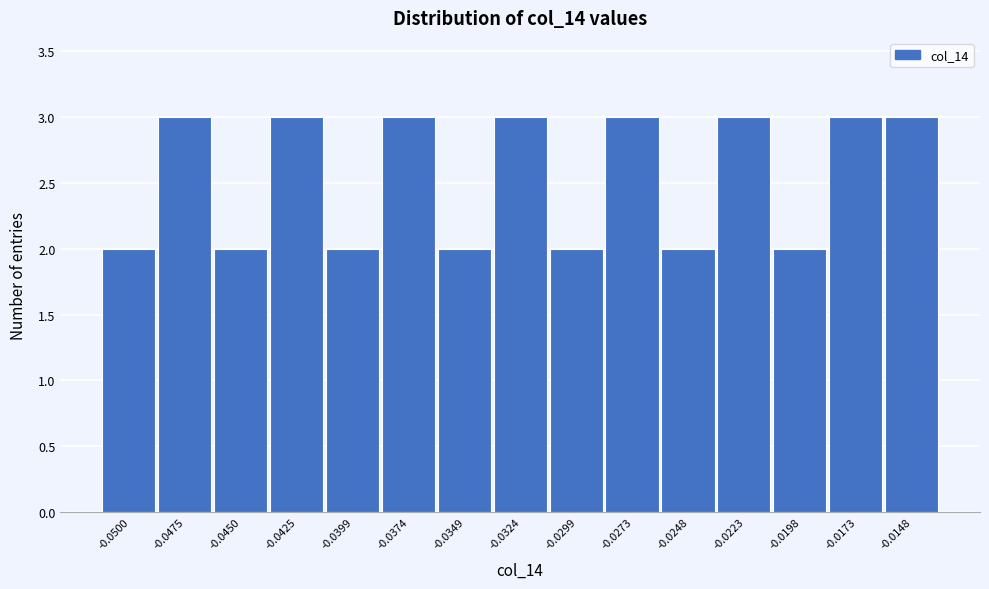

Reading right to left, list all the values displayed in this chart.

3	3	2	3	2	3	2	3	2	3	2	3	2	3	2